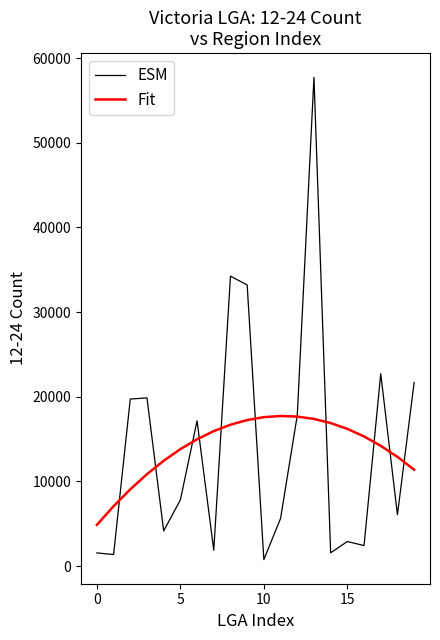

Which series has the largest range (max minus min)?

ESM